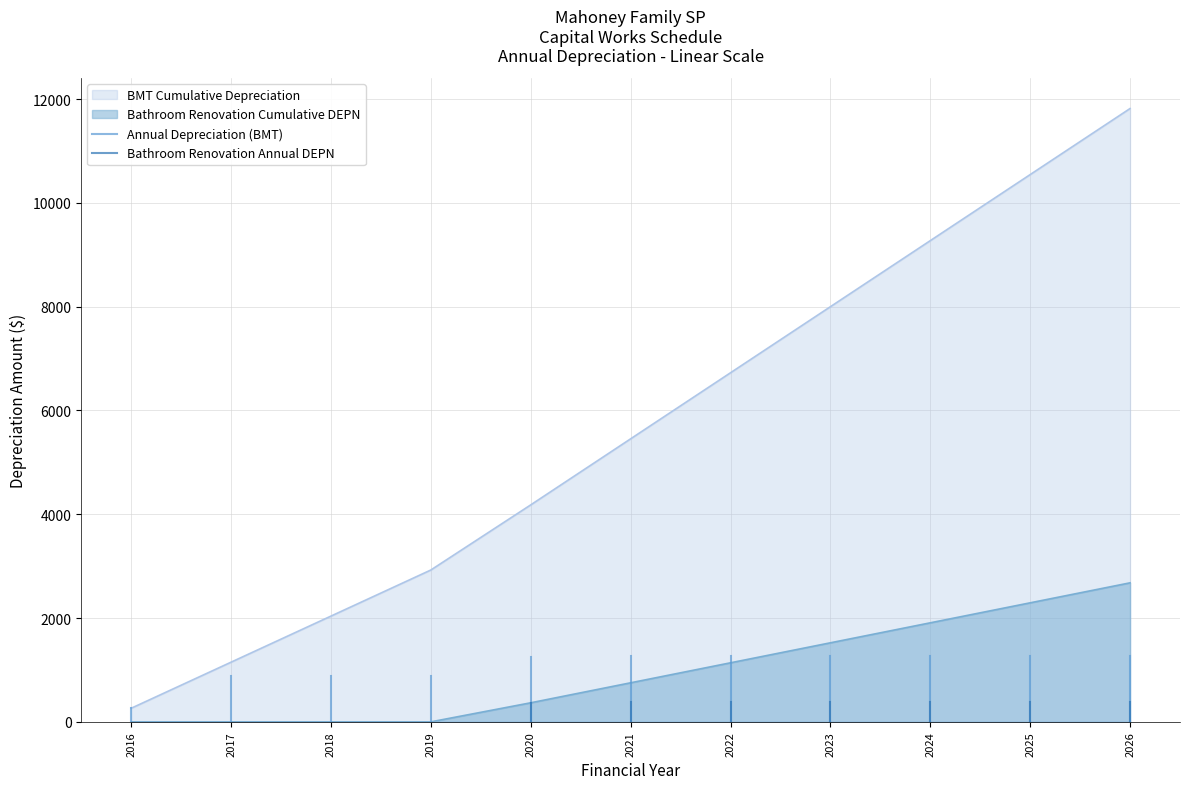

Rank the categories by BMT Cumulative Depreciation value from highest to lowest.

2026, 2025, 2024, 2023, 2022, 2021, 2020, 2019, 2018, 2017, 2016